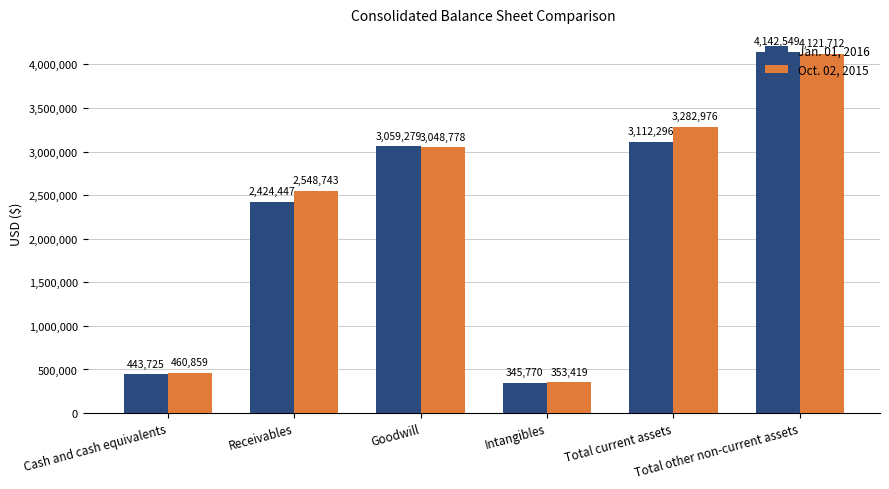

How many data points in Oct. 02, 2015 are less than 3048778?

3